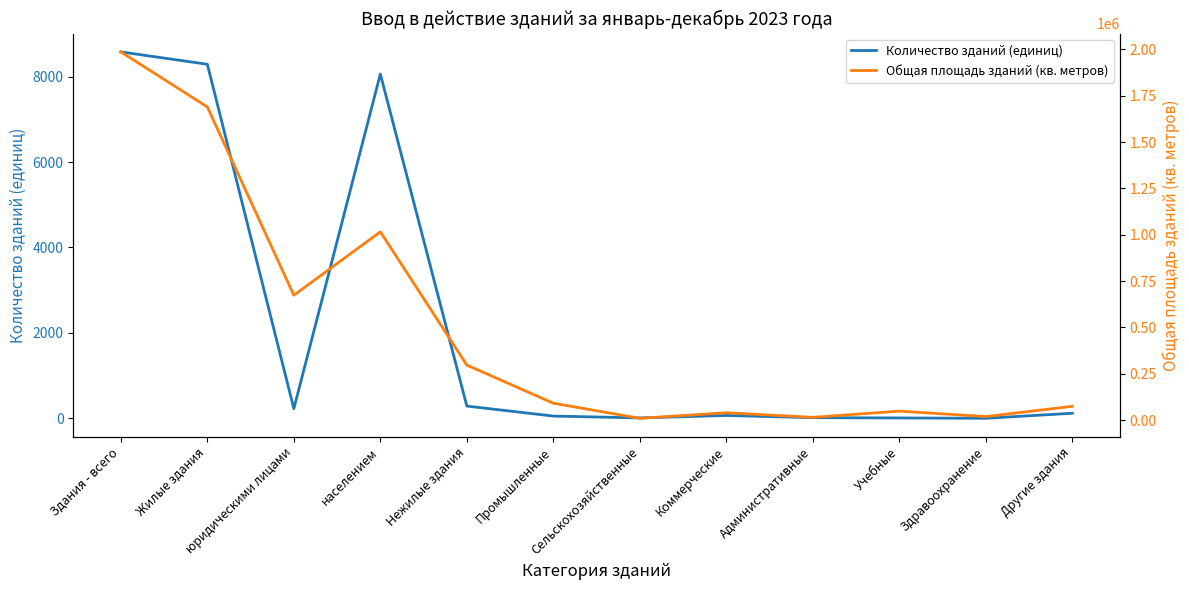

Does the chart have visible grid lines?

No